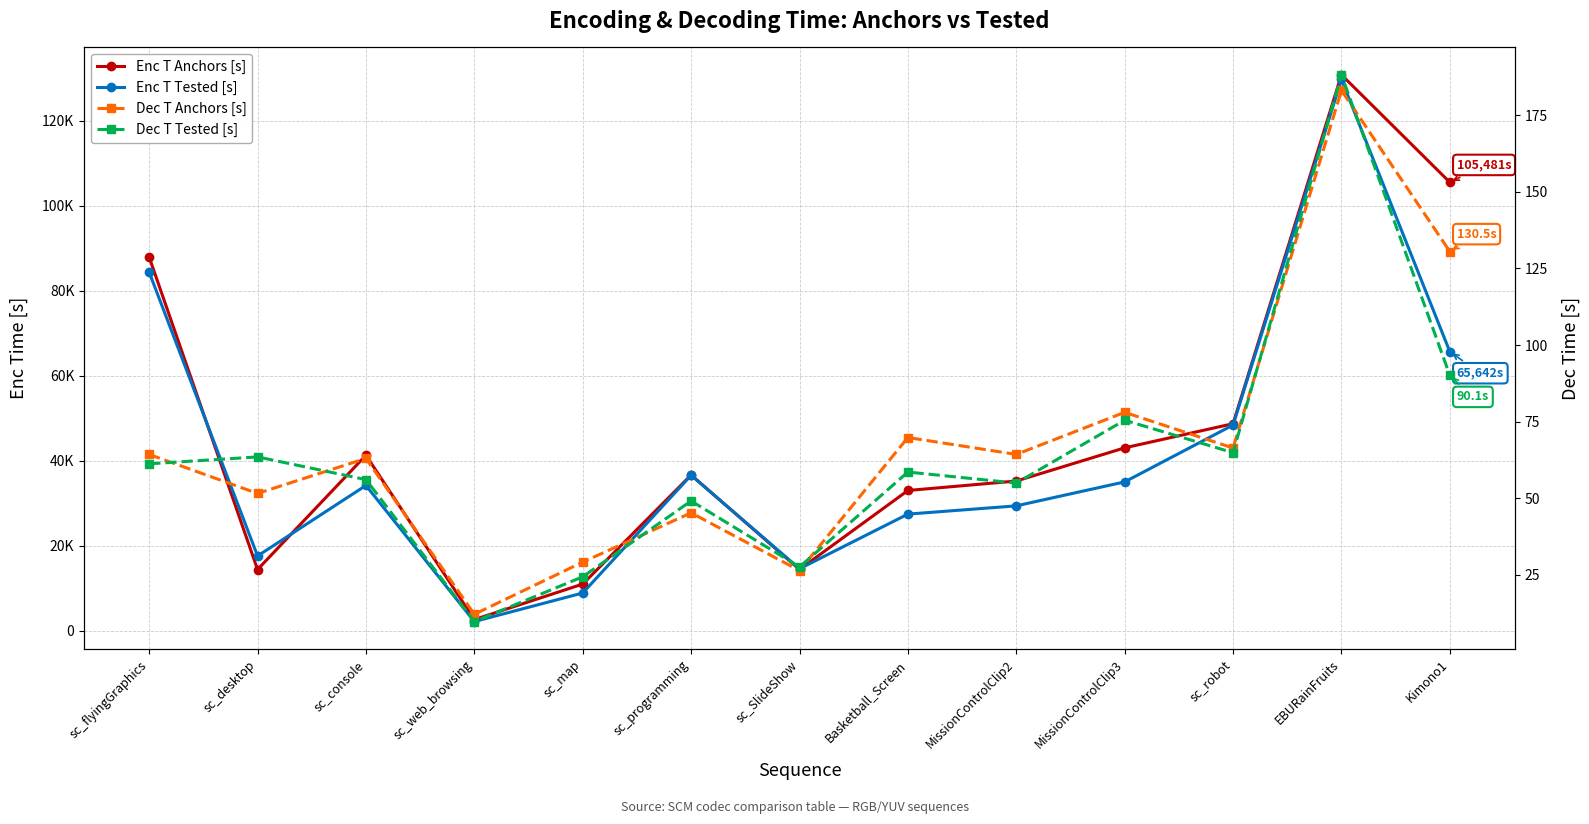

Between sc_desktop and MissionControlClip3, which series saw the biggest shift?

Enc T Anchors [s]